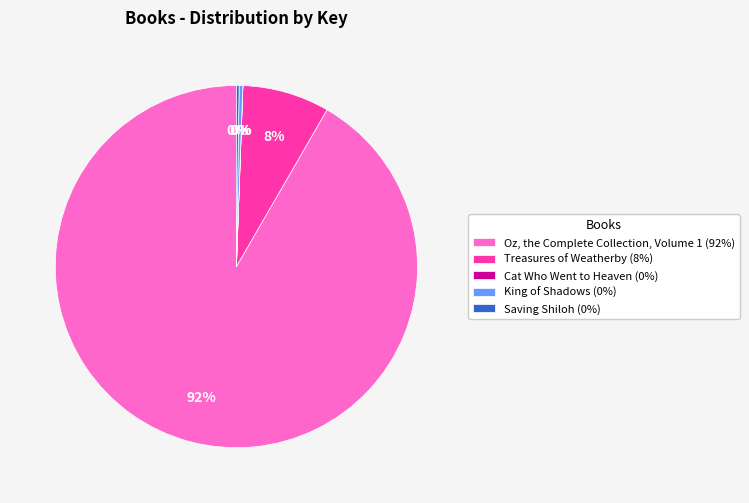

To the nearest percent, what is the combined percentage of Treasures of Weatherby (8%) and King of Shadows (0%)?

8%